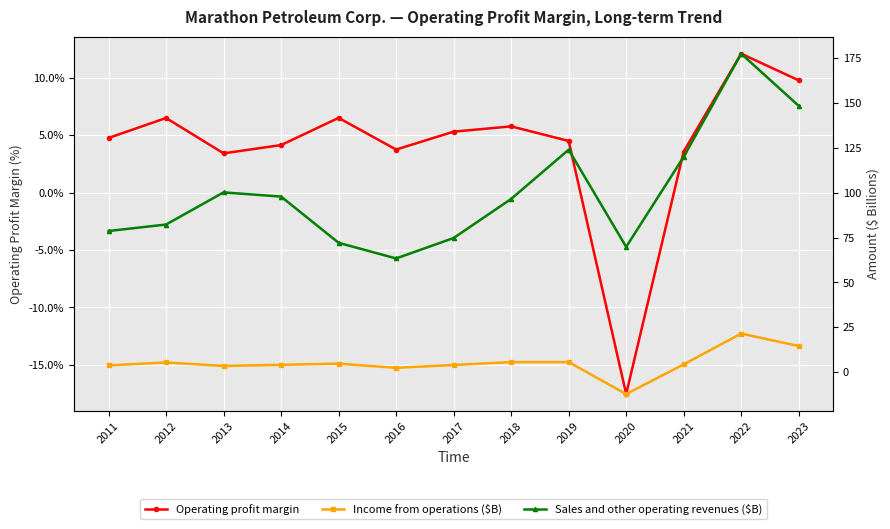

At which category is the sum across all series the highest?

2022